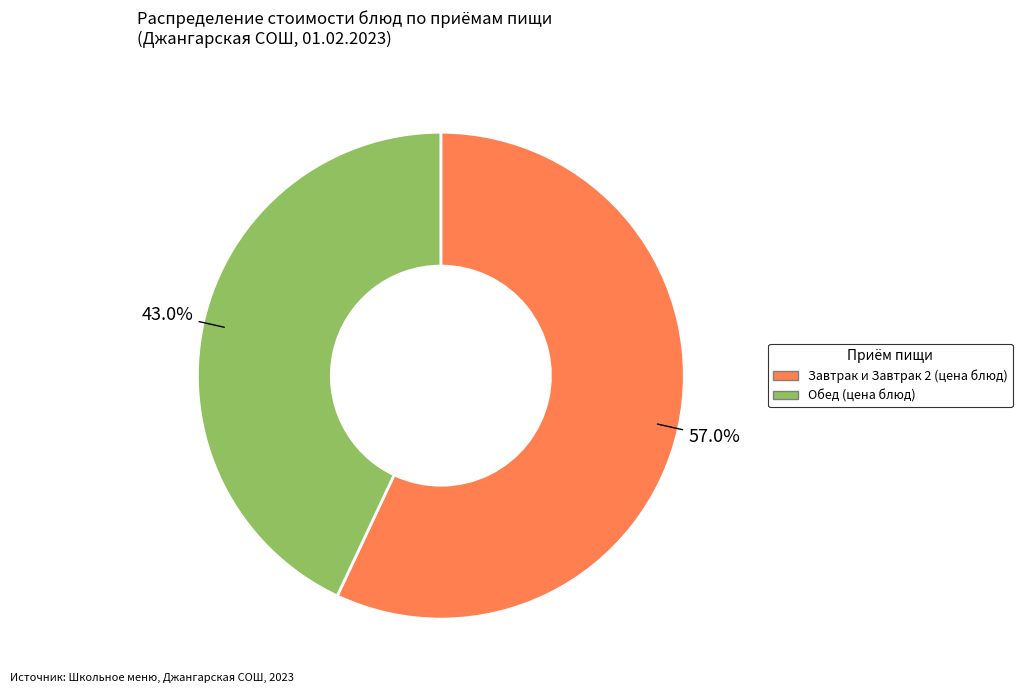

Is there a majority slice in this chart?

Yes